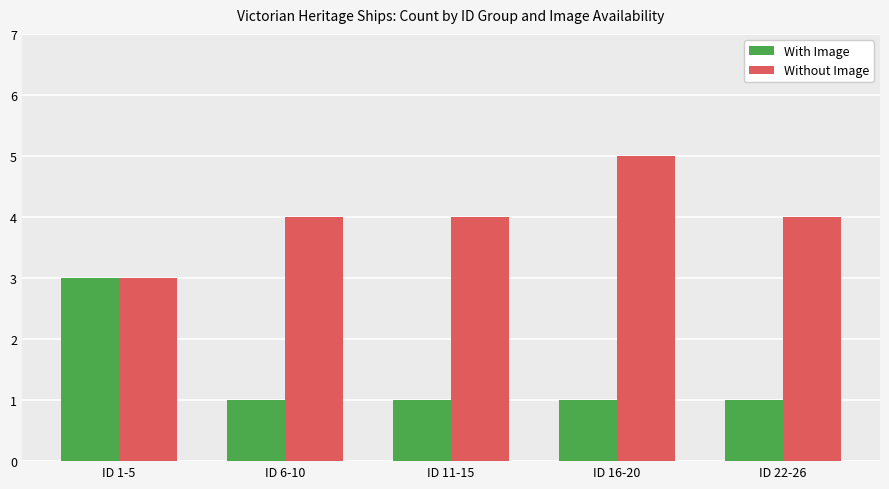

How many groups of bars are there?

5